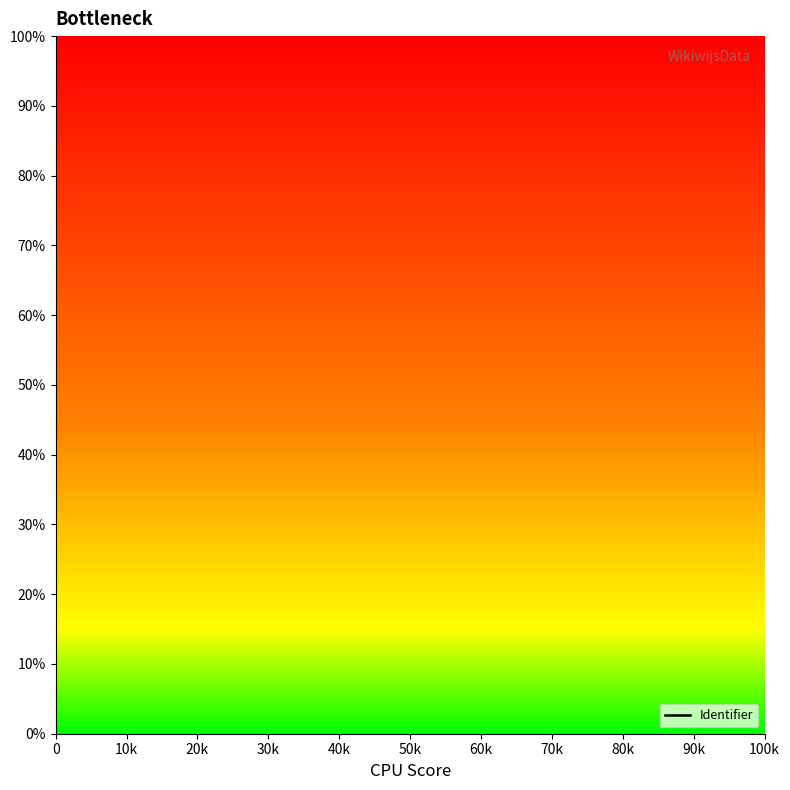

How many lines are shown in the chart?

1